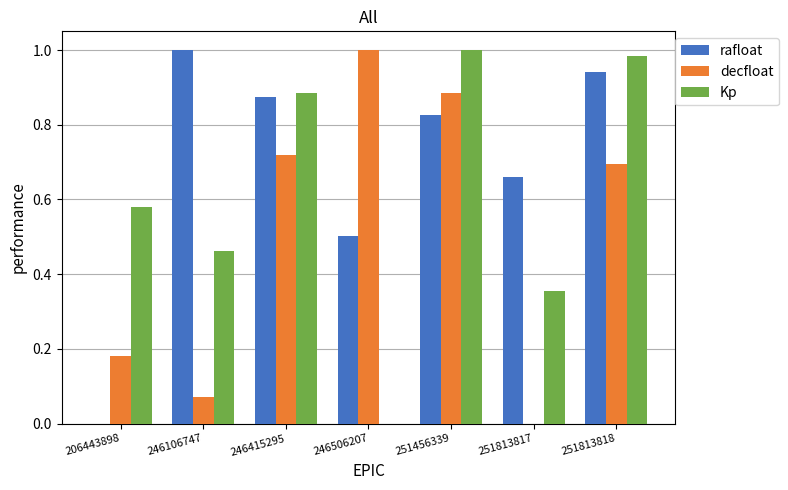

At which category is the sum across all series the highest?

251456339